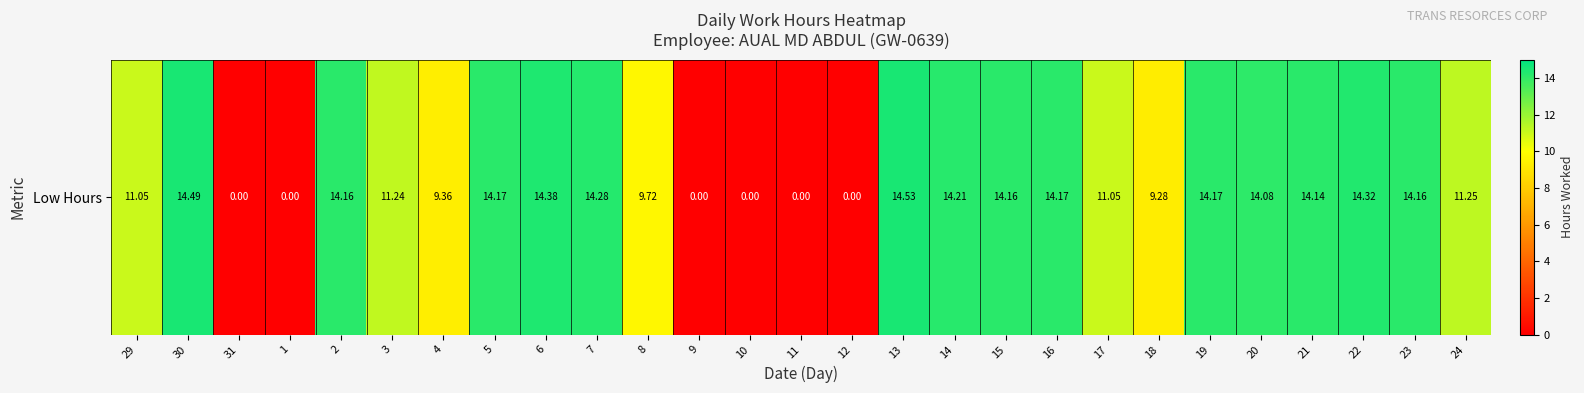

What is the change in value from 10 to 13?

+14.5